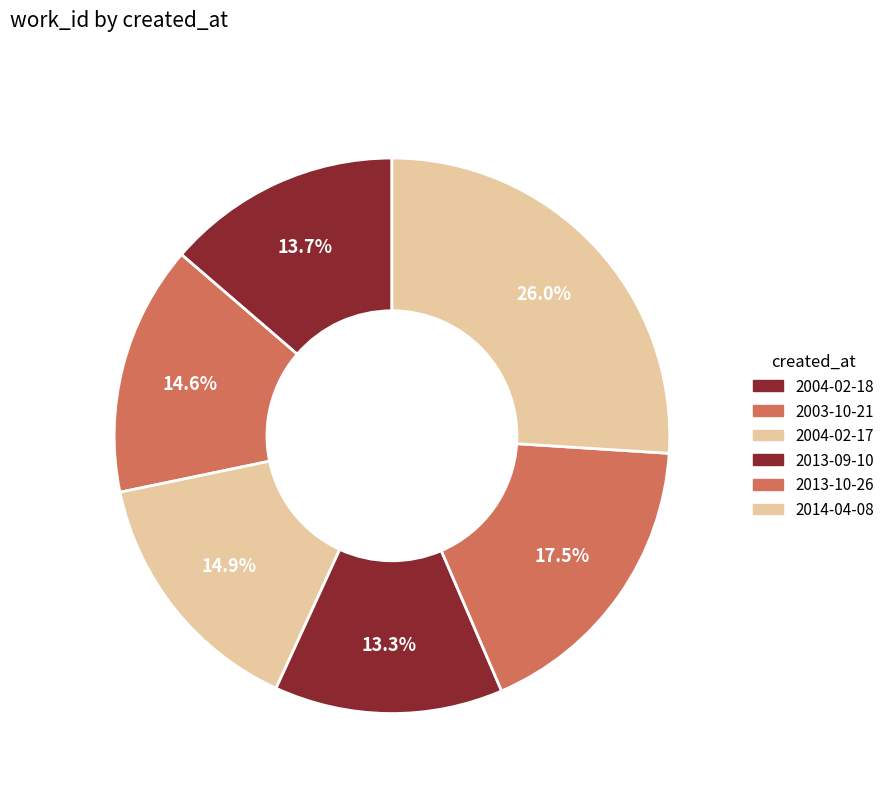

Combined, do 2013-09-10 and 2004-02-18 account for over 50%?

No